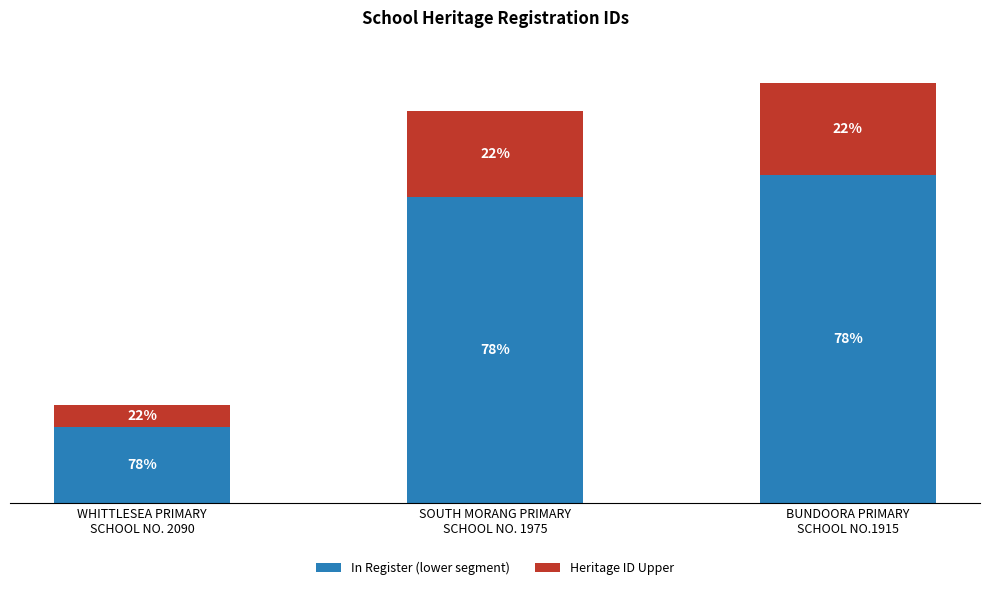

What are all the series names shown in the legend?

In Register (lower segment), Heritage ID Upper